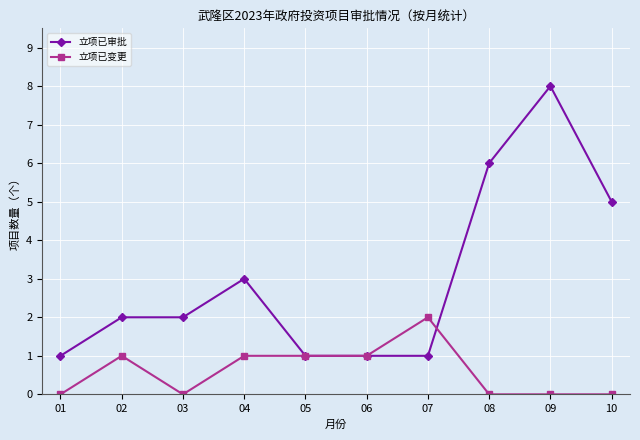

At which category does 立项已变更 reach its first local peak?

02